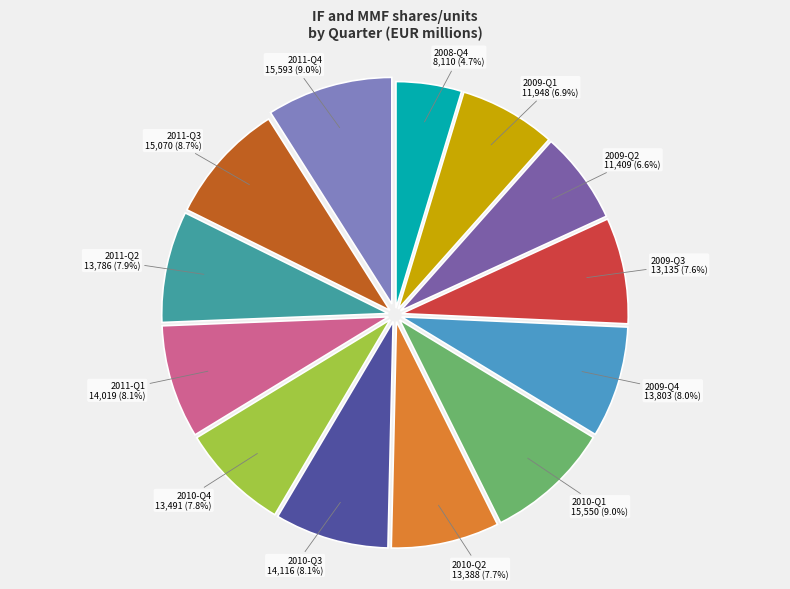

Does any single category account for the majority?

No